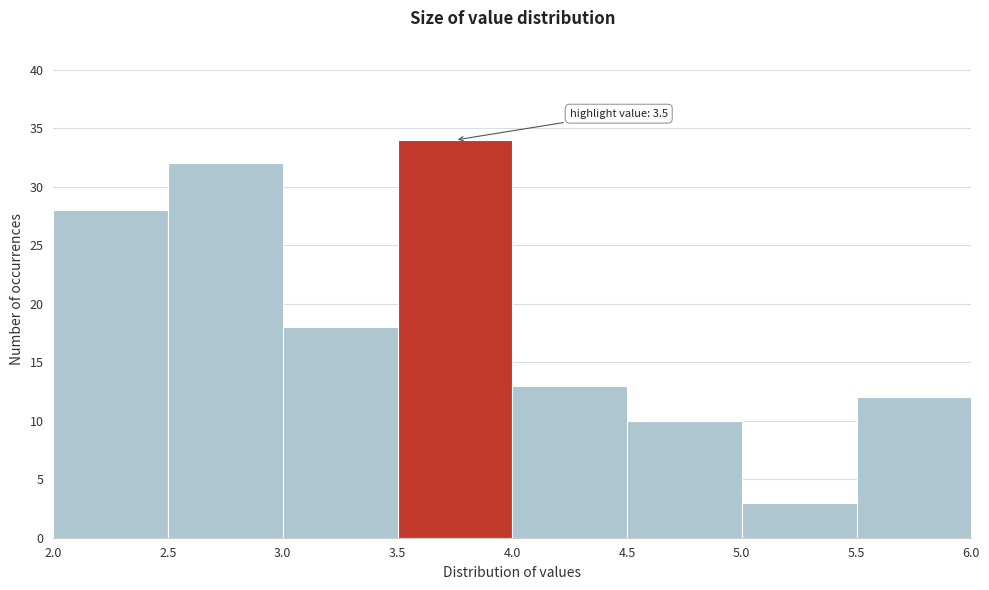

Over which range of the x-axis is the bar tallest?

3.5 to 4.0